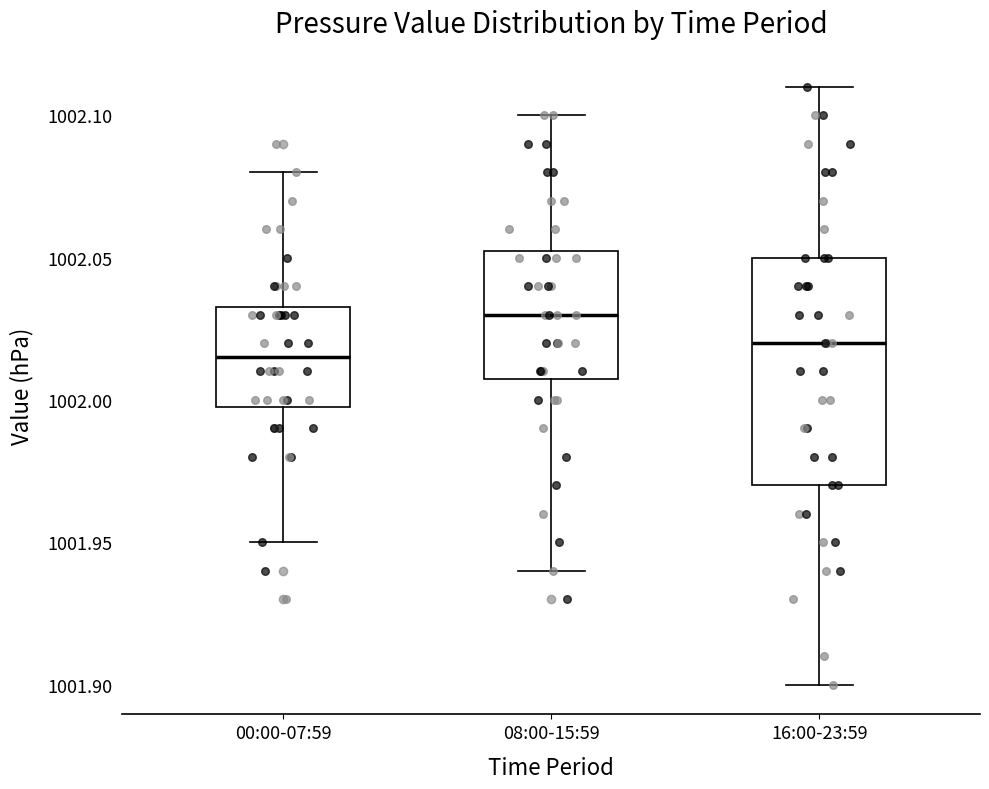

Reading left to right, read every box against the y-axis: the position of its median line, the range the box covers, and the ends of its whiskers. The values are not printed on the chart, so give them approximately, as read against the axis.

00:00-07:59: median 1002.015, box 1002.000 to 1002.035, whiskers 1001.950 to 1002.080
08:00-15:59: median 1002.030, box 1002.010 to 1002.055, whiskers 1001.940 to 1002.100
16:00-23:59: median 1002.020, box 1001.970 to 1002.050, whiskers 1001.900 to 1002.110